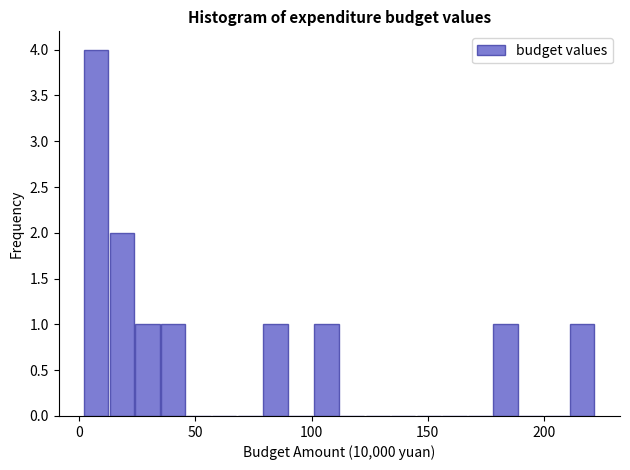

Around what value on the x-axis is the tallest bar? Give the approximate position of its centre, as read against the axis.

5